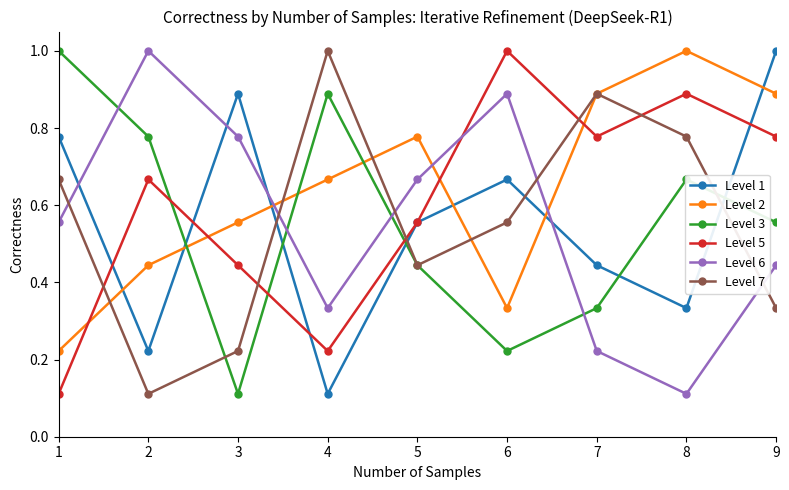

What are all the series names shown in the legend?

Level 1, Level 2, Level 3, Level 5, Level 6, Level 7